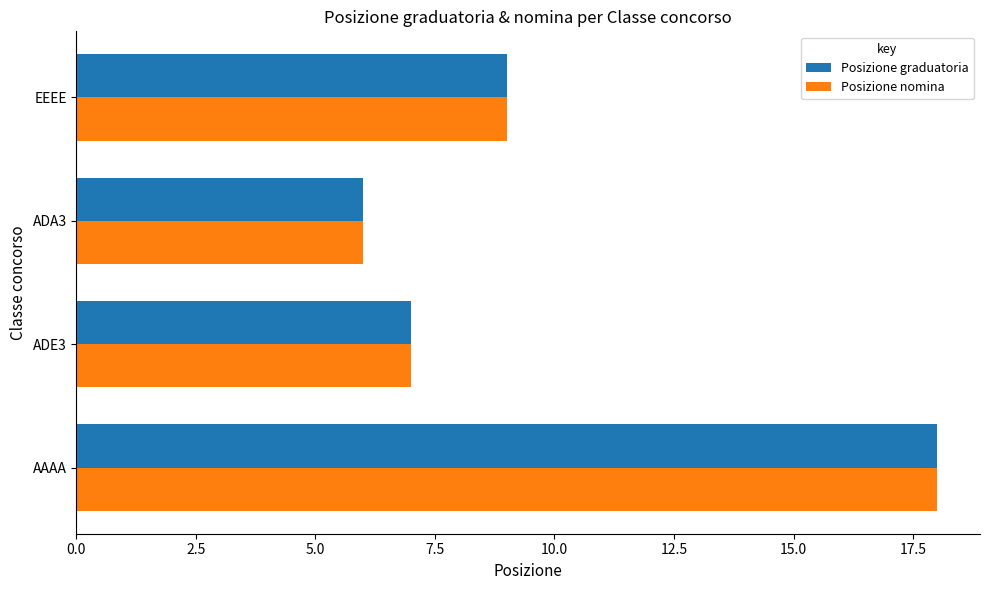

What is the difference between the maximum and minimum values in the Posizione nomina series?

12